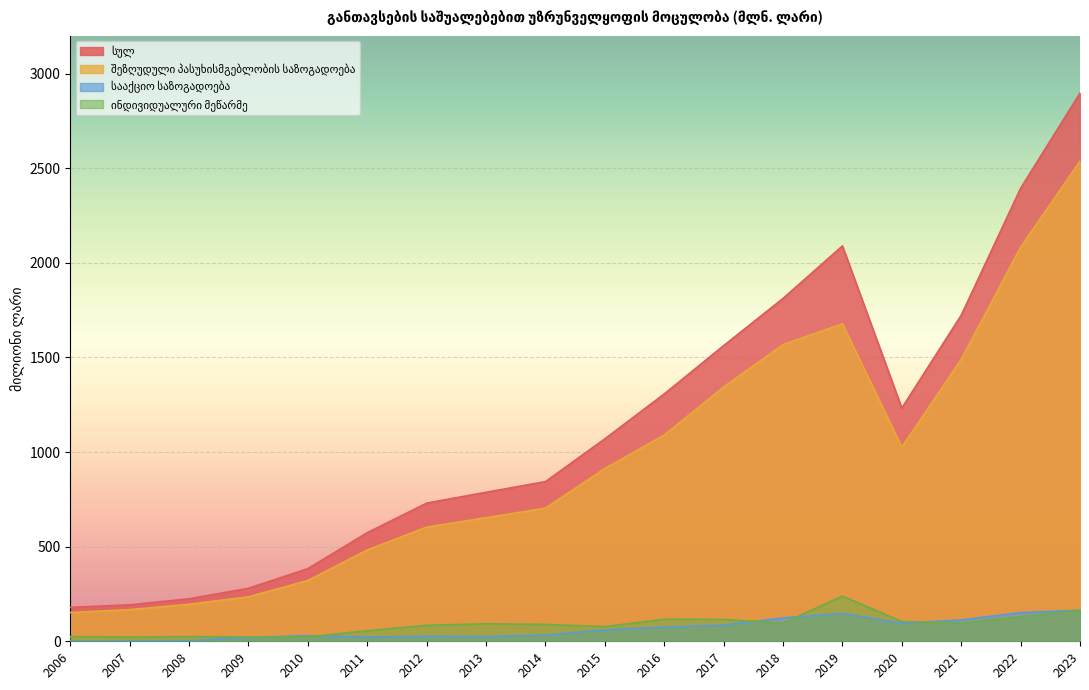

Between 2012 and 2021, which series saw the biggest shift?

სულ